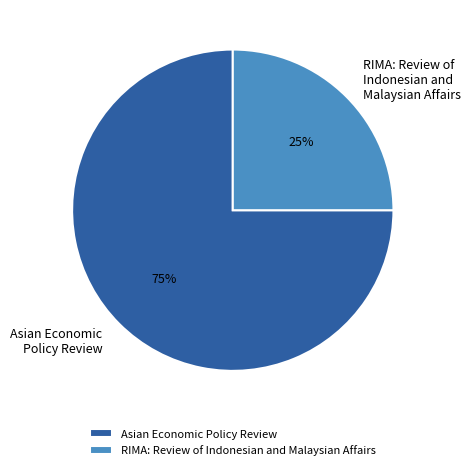

Which category has the smallest portion of the pie?

RIMA: Review of Indonesian and Malaysian Affairs